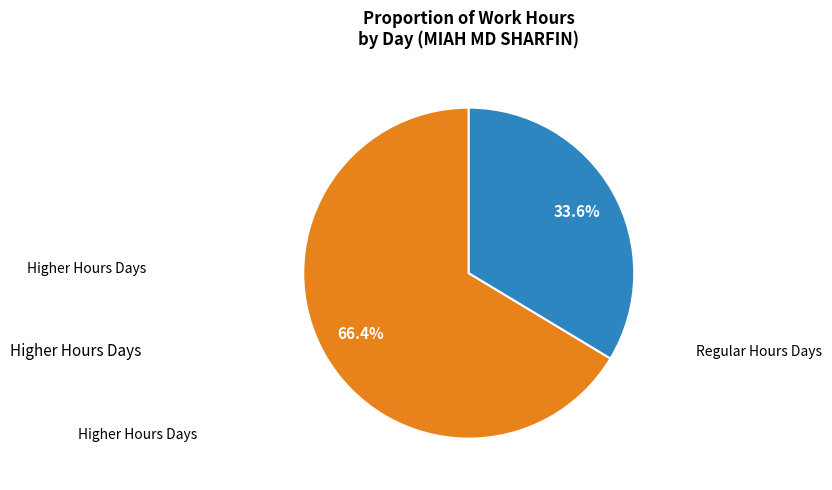

To the nearest percent, what is the average slice percentage?

50%